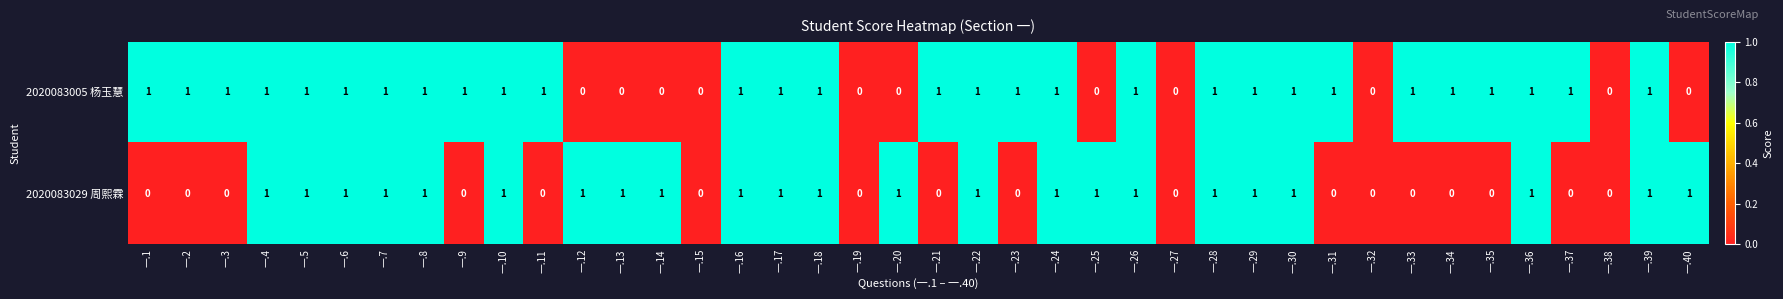

Which series has the largest total across all categories?

2020083005 杨玉慧